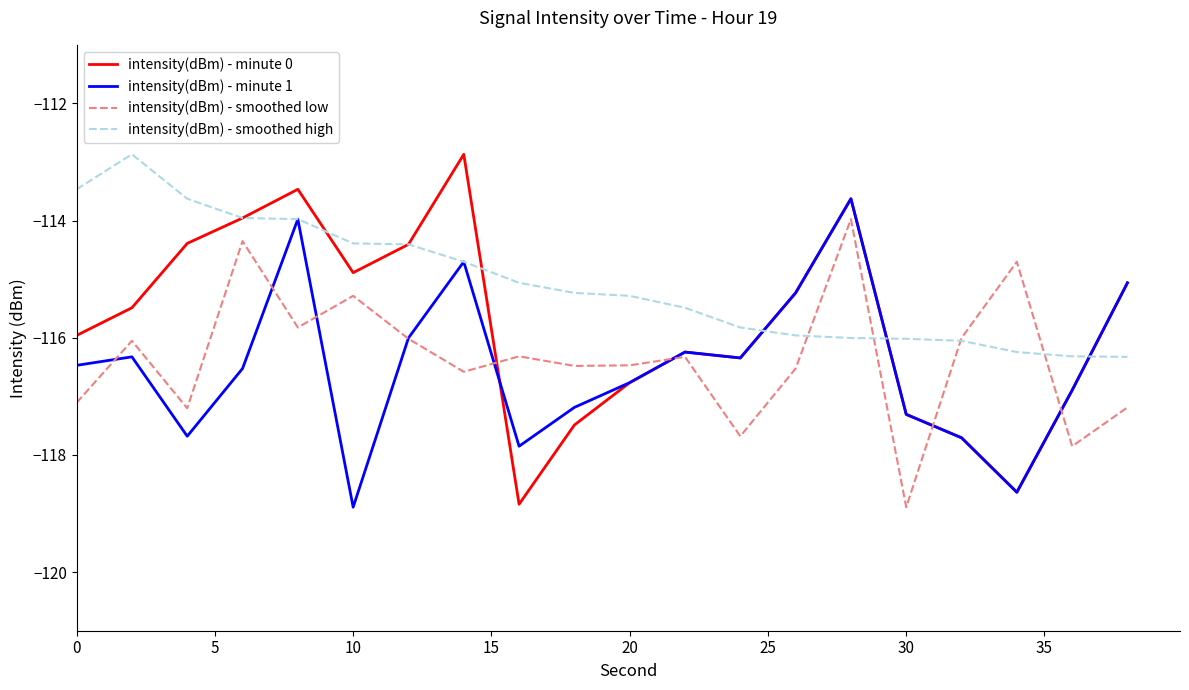

What is the lowest value of the intensity(dBm) - minute 0 series?

-118.8